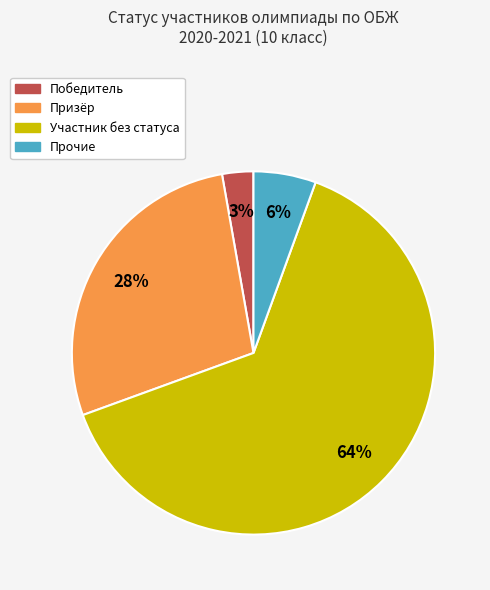

To the nearest percent, what is the average slice percentage?

25%